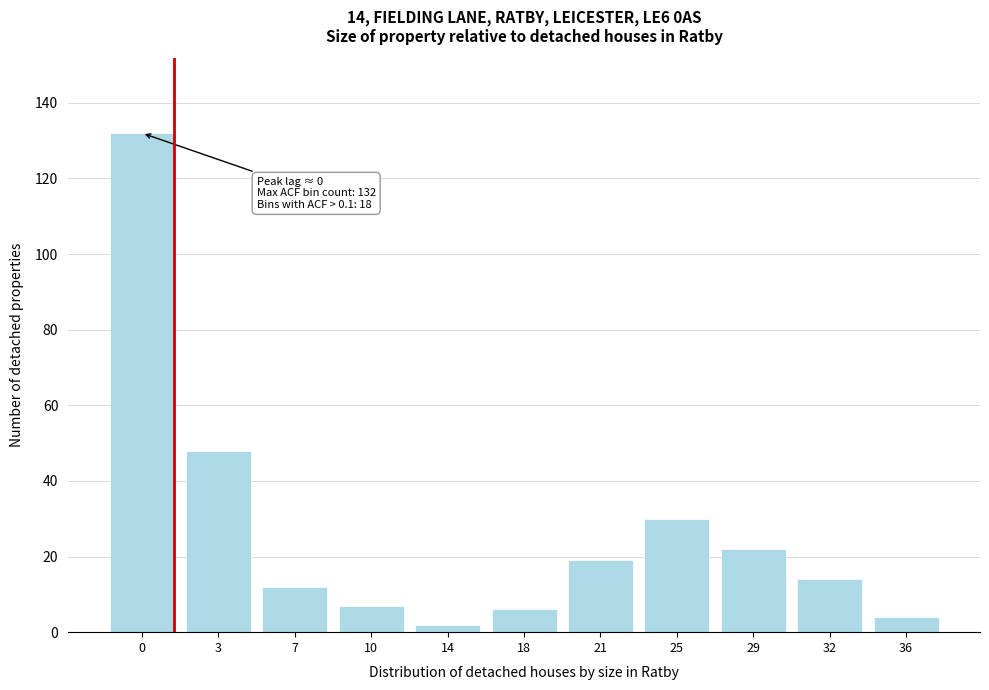

Reading left to right, extract all data points from this chart.

0=132	3=48	7=12	10=7	14=2	18=6	21=19	25=30	29=22	32=14	36=4